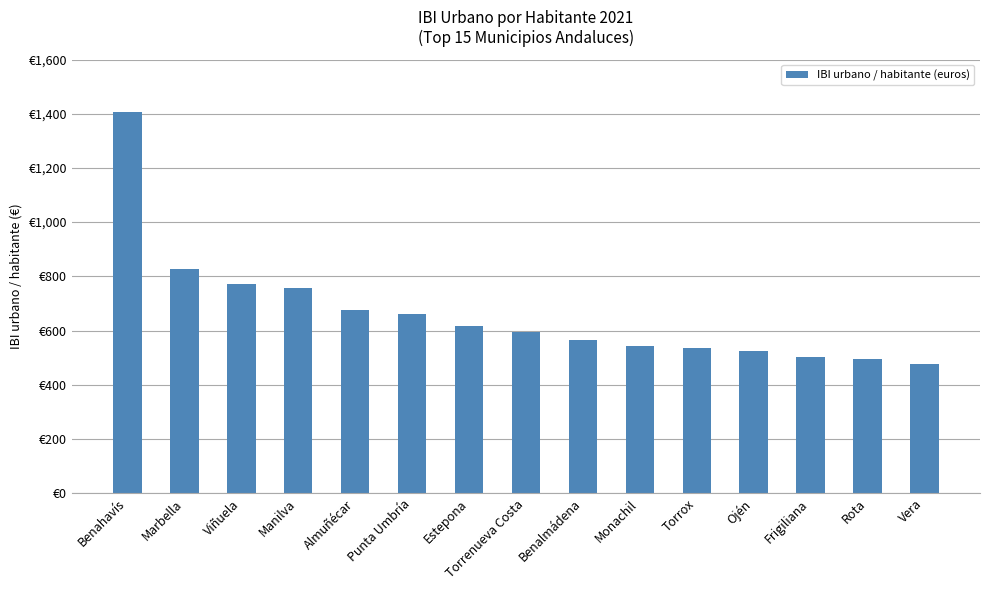

Are the bars horizontal?

No